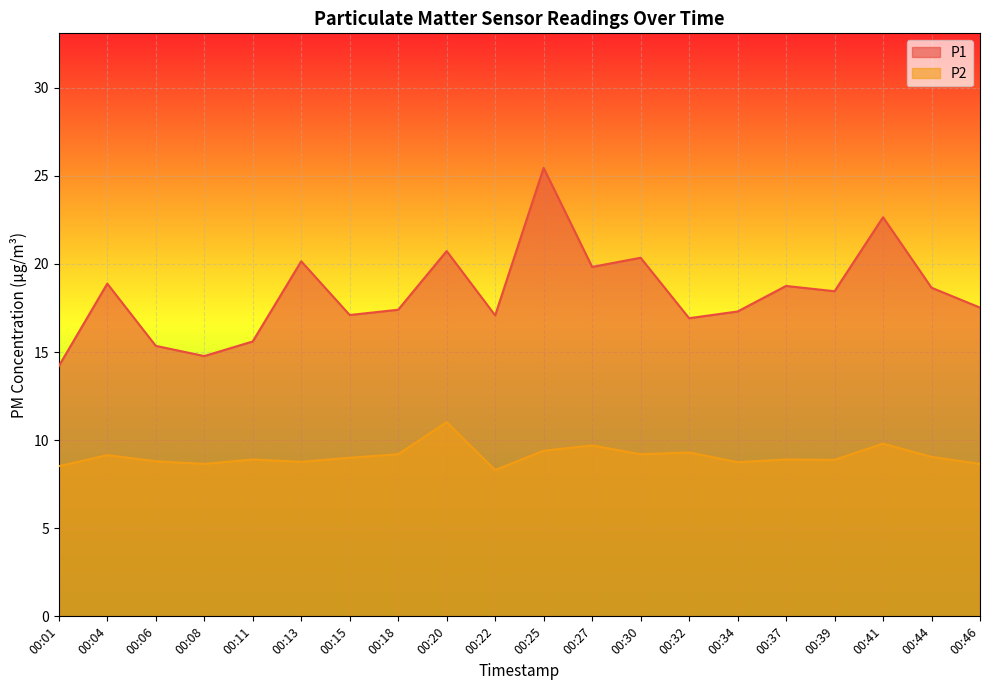

How many interior local peaks does the P1 series have?

7